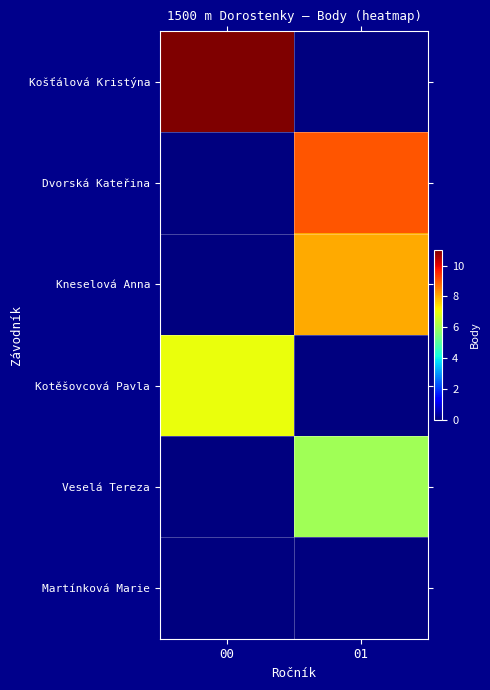

Which series changed the most between 00 and 01?

Košťálová Kristýna